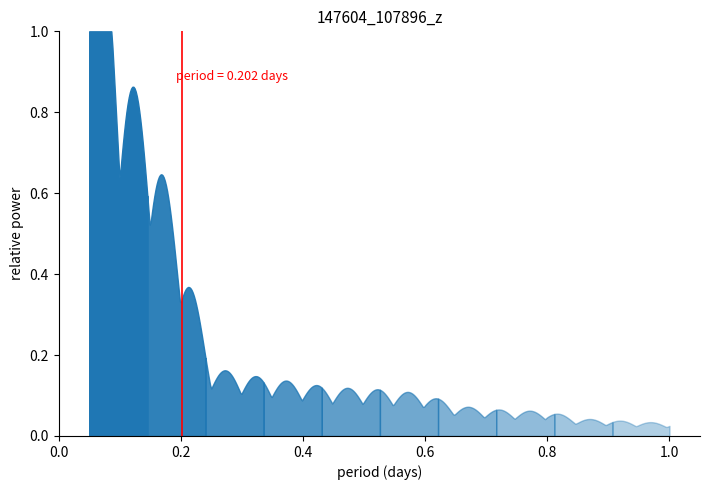

What is the value of the 2nd point from the left?

1